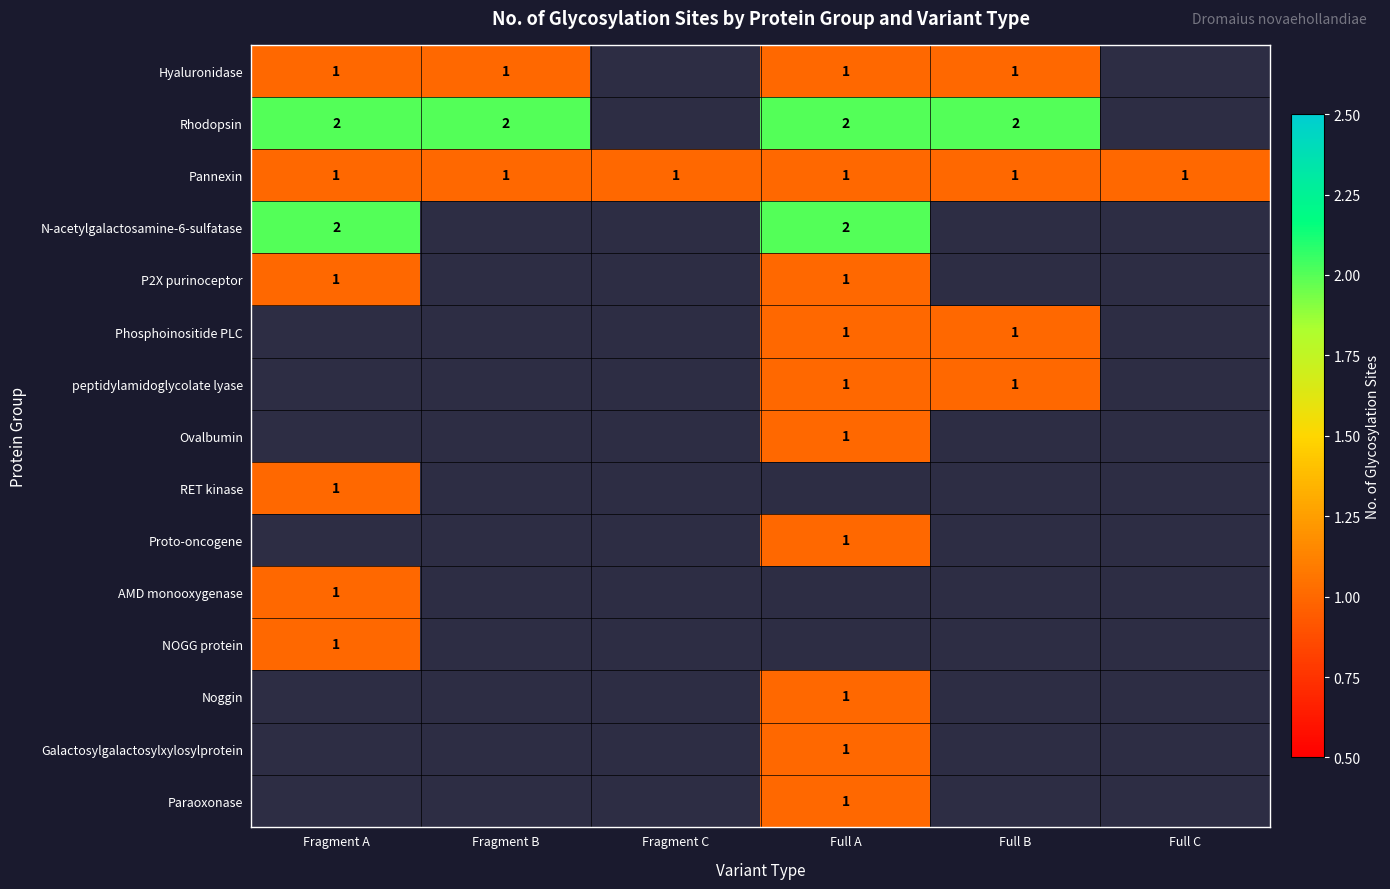

The Rhodopsin series shows 2 at Fragment B. True or false?

True